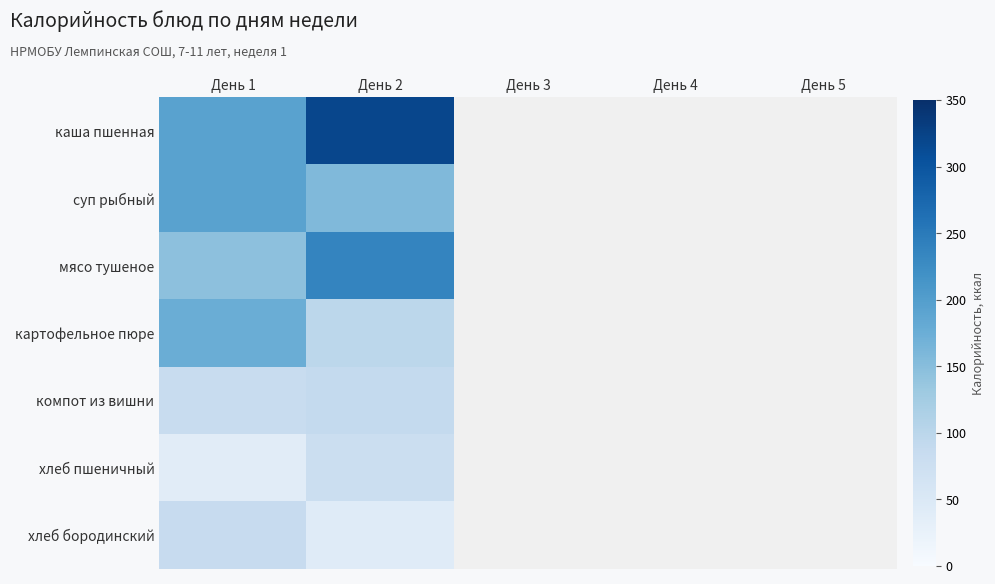

What is the greatest value displayed?

319.3